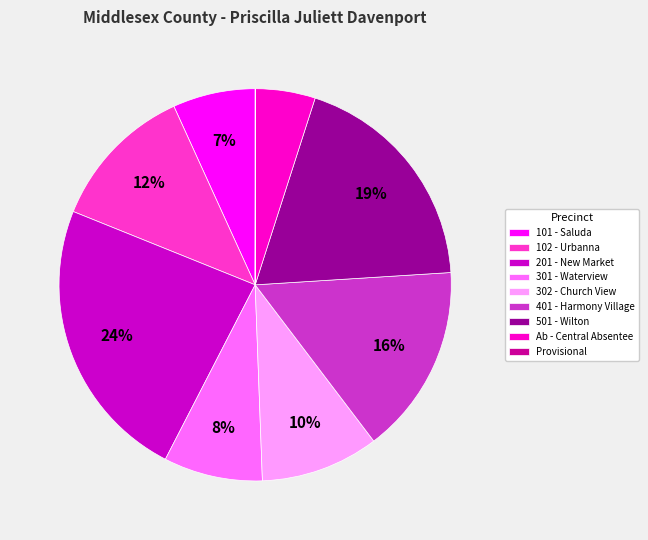

Do Ab - Central Absentee and 201 - New Market together represent more than half of the pie?

No